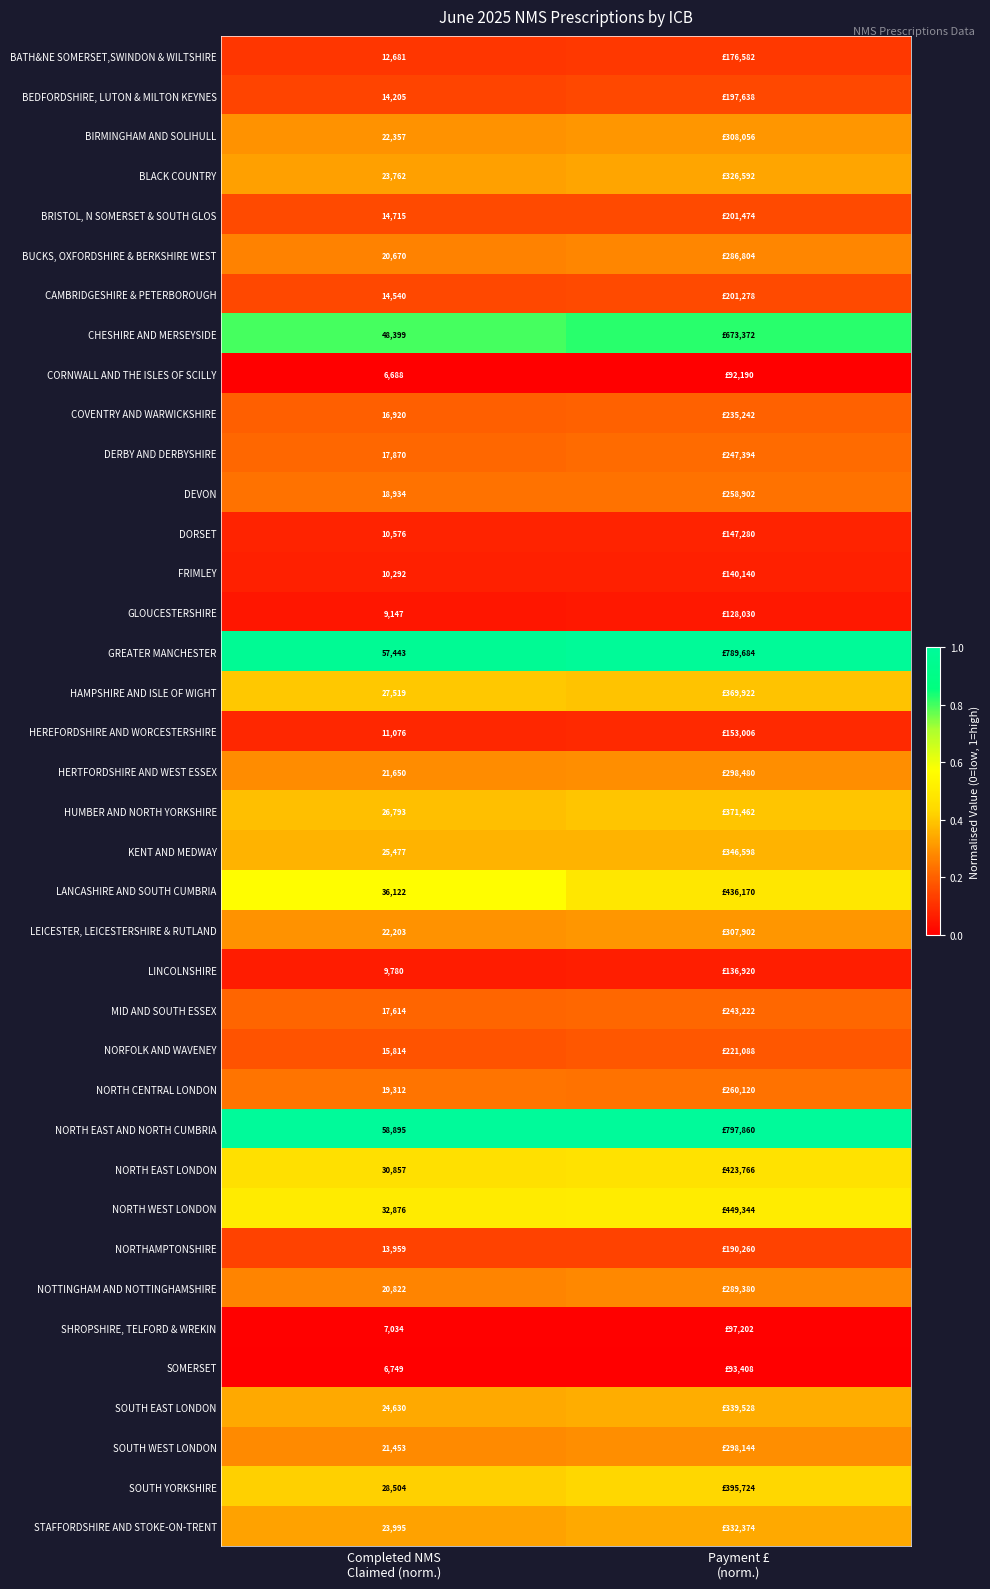

How many series are shown in this chart?

38